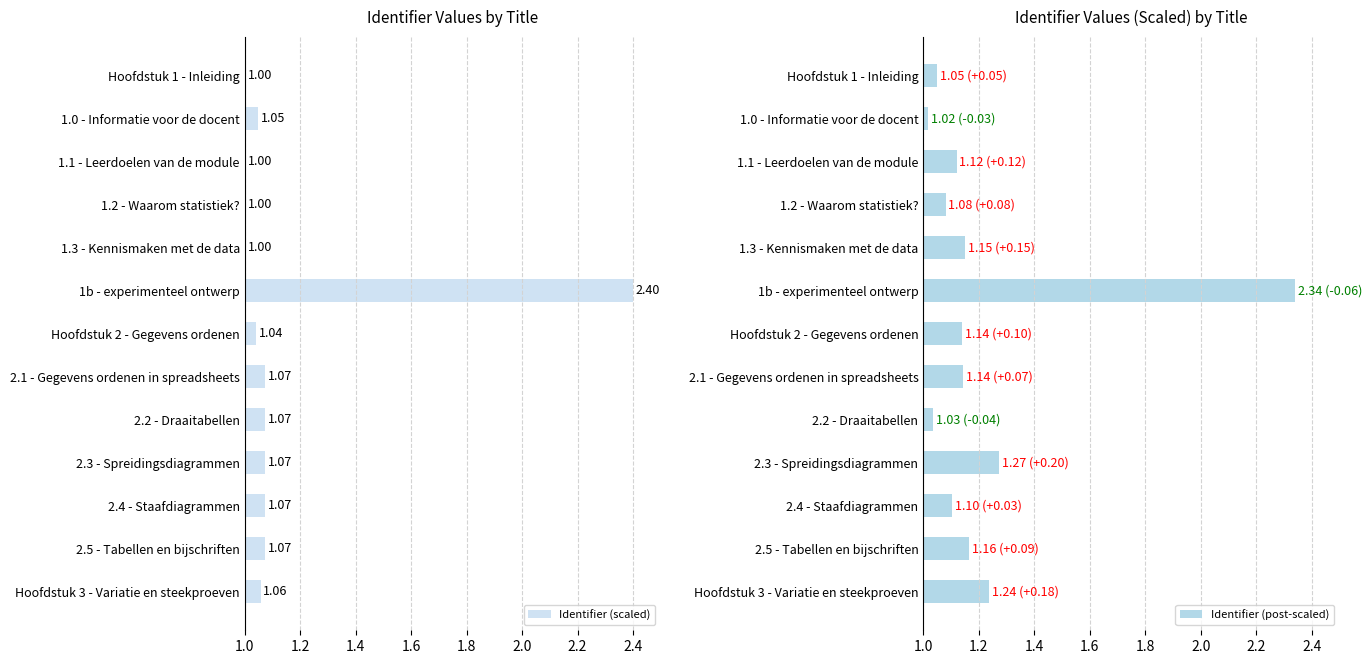

Are the bars horizontal?

Yes